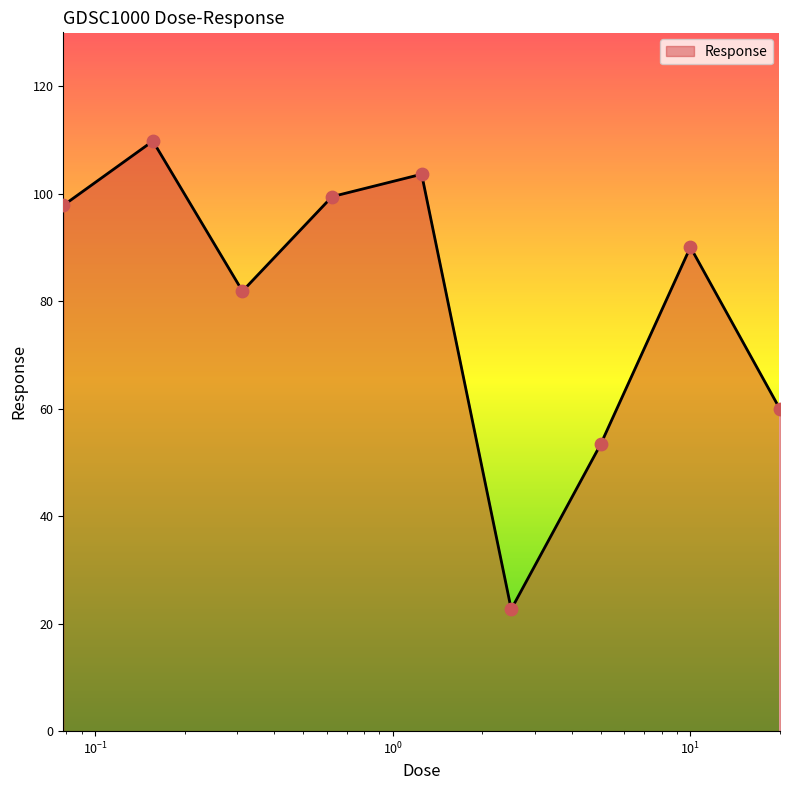

What is the maximum value shown in the chart?

109.8